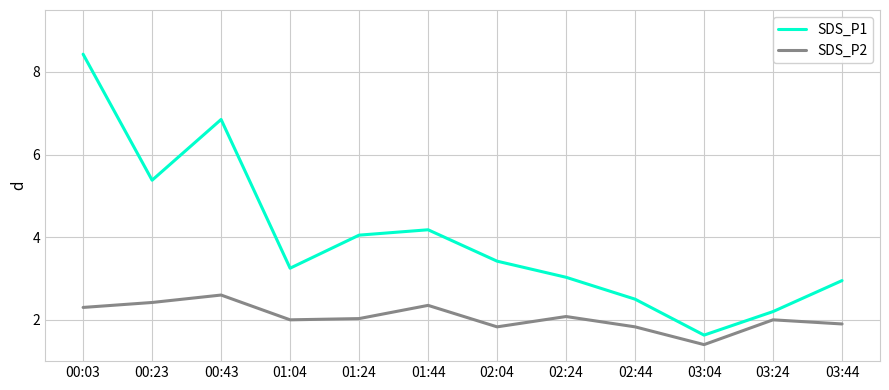

True or false: SDS_P1 and SDS_P2 cross at least once.

False